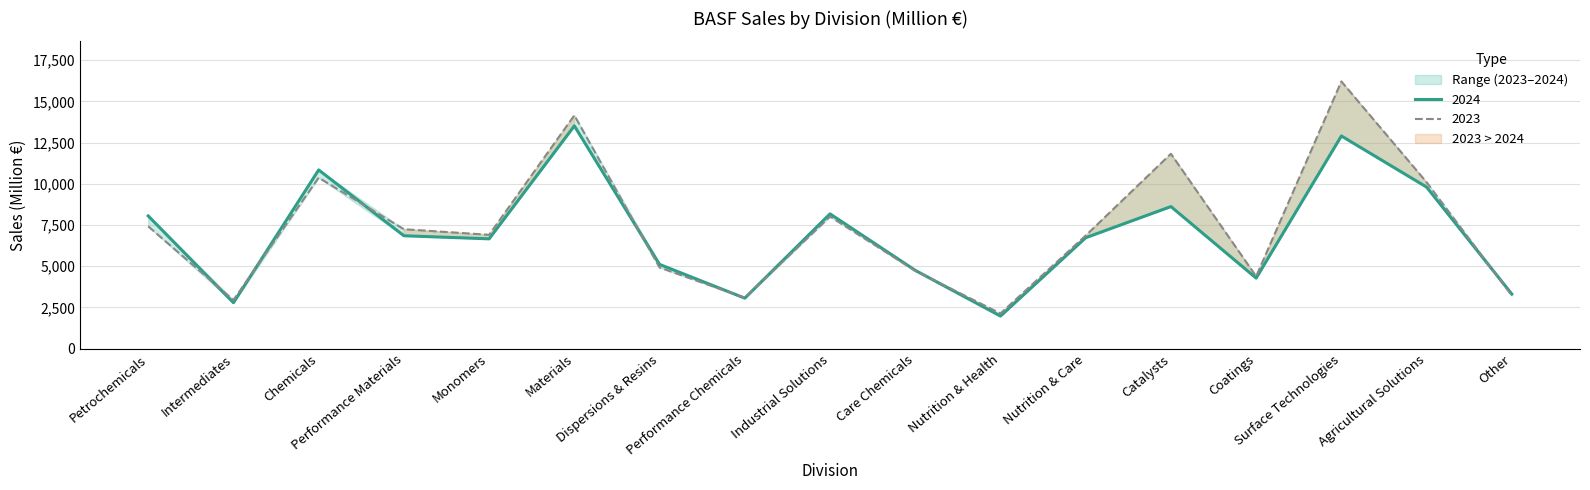

What is the lowest value of the 2024 series?

1978